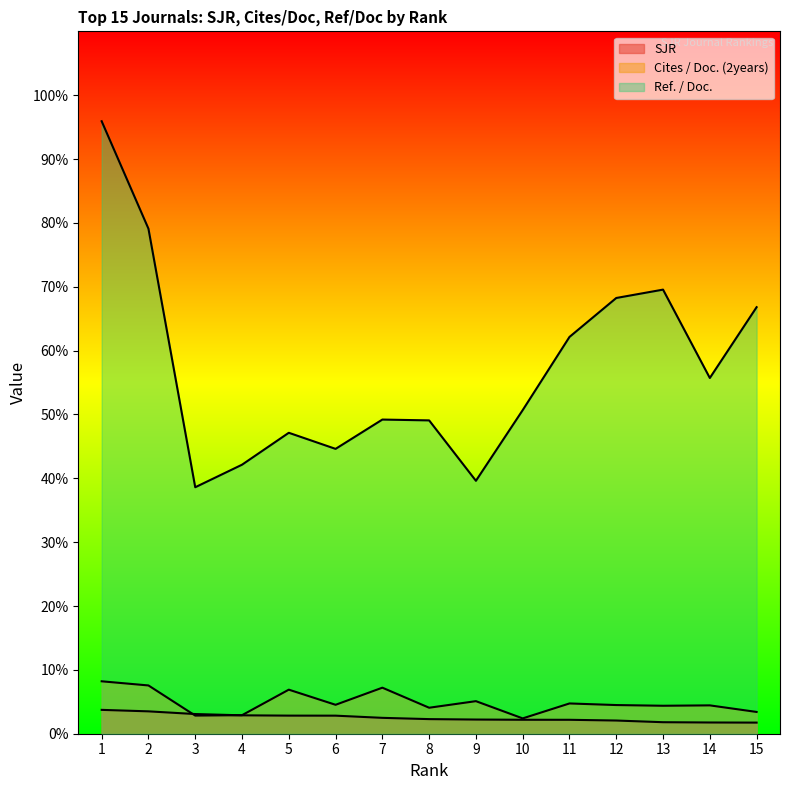

Which series has the largest range (max minus min)?

Ref. / Doc.